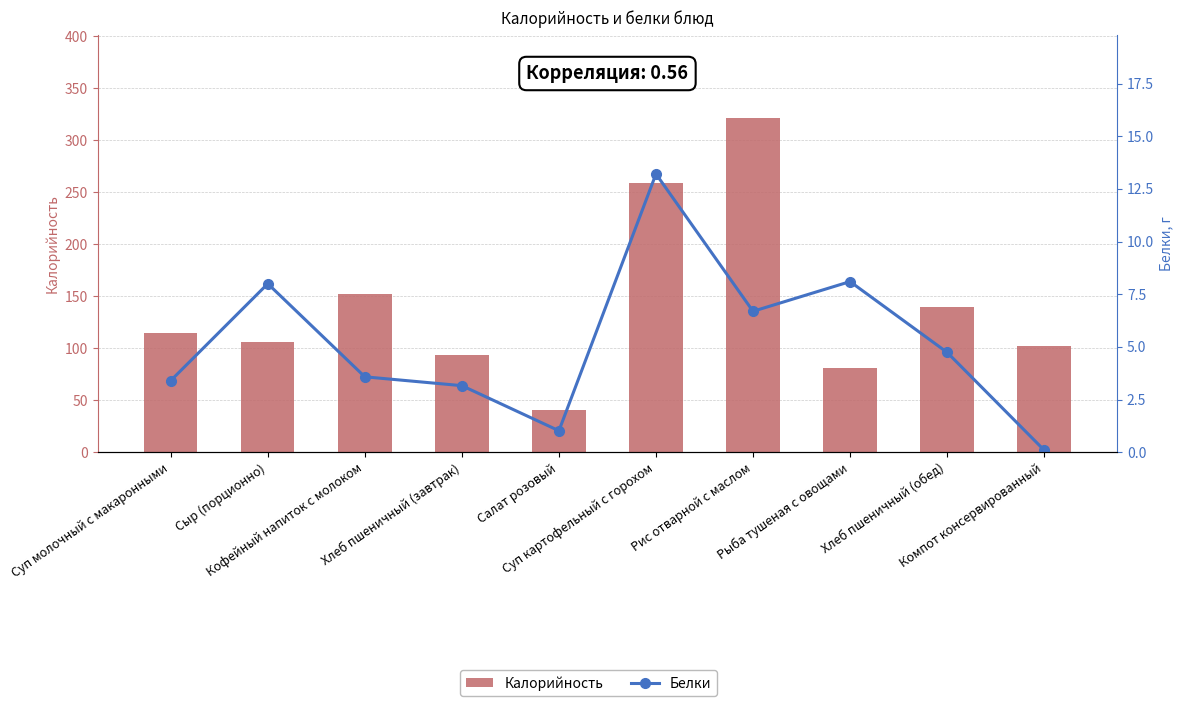

Which category has the highest value in the Калорийность series?

Рис отварной с маслом